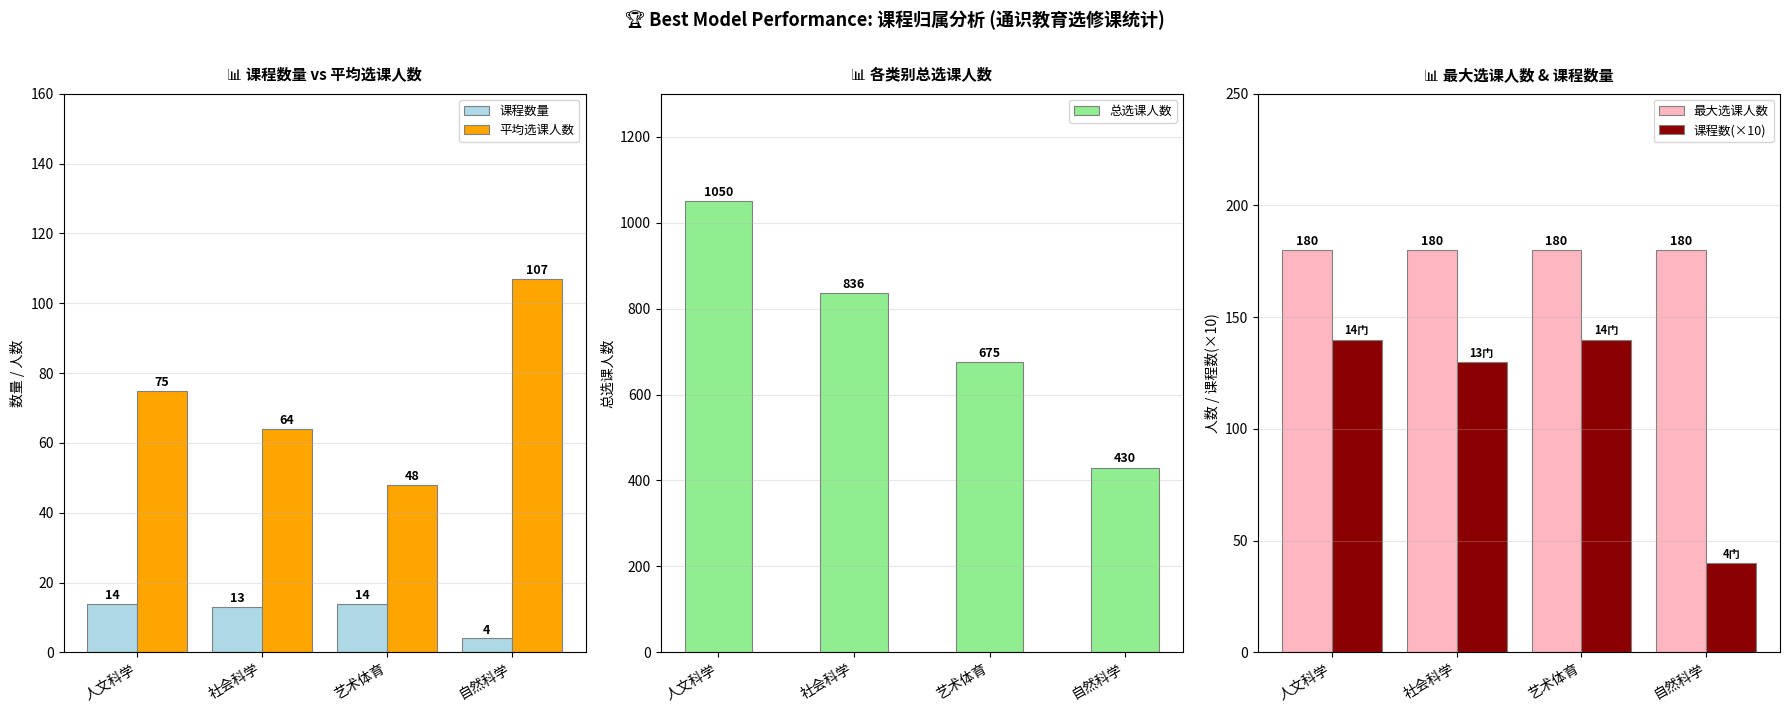

How many values in the 总选课人数 series exceed 836?

1